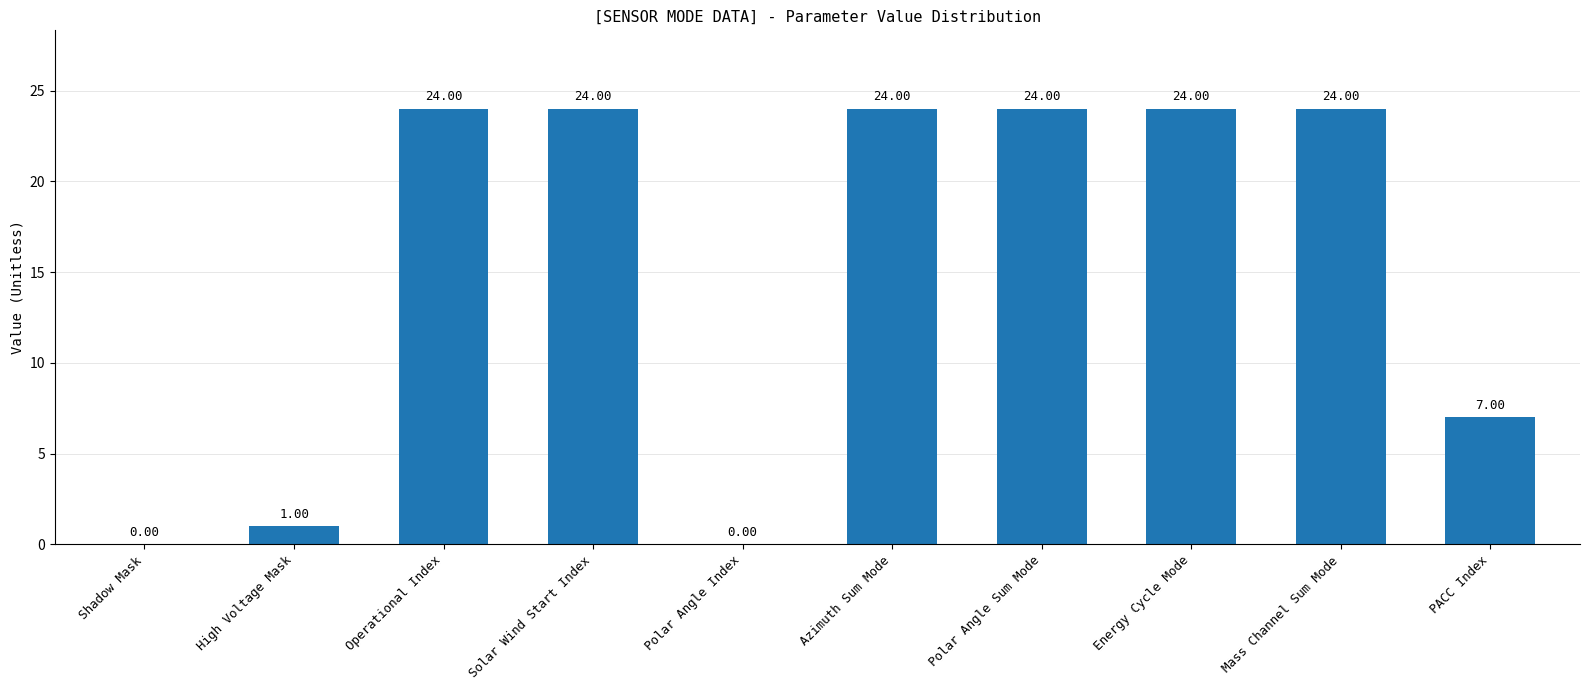

Where is the data nearest to the value 12?

PACC Index